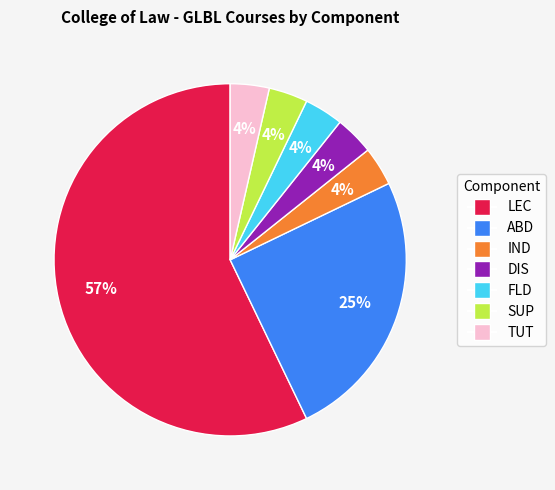

What percentage is the IND slice, to the nearest percent?

4%